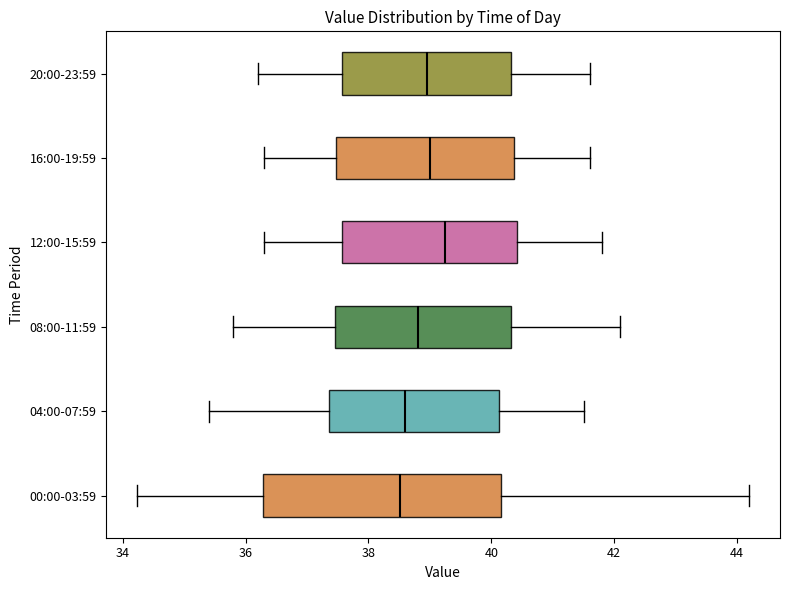

Which box is the widest, from its left edge to its right edge?

00:00-03:59